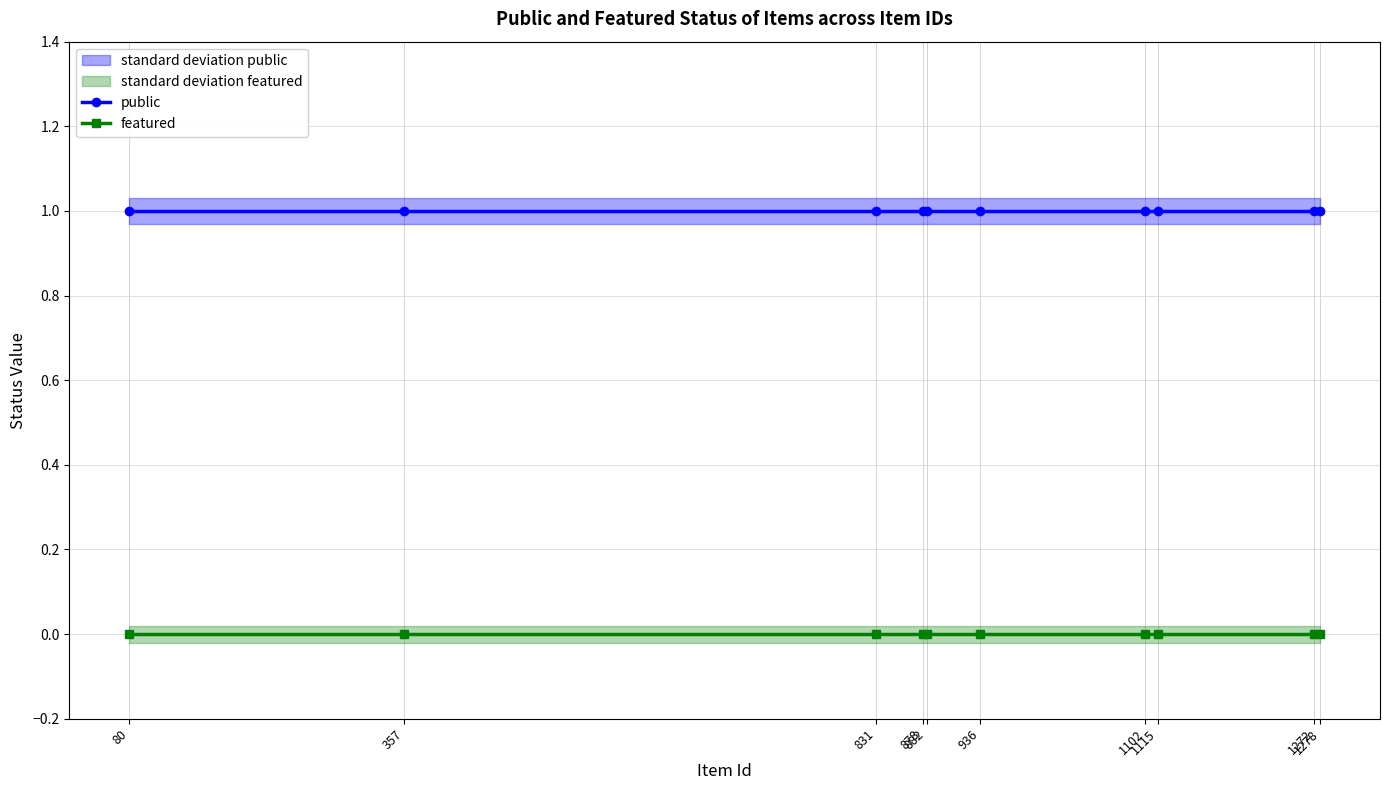

At which label is featured closest to 0?

80